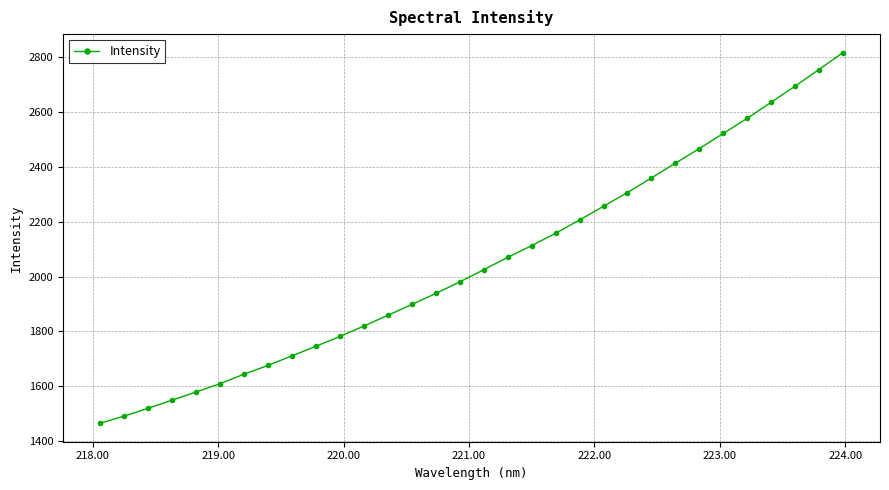

What is the minimum value shown in the chart?

1464.7